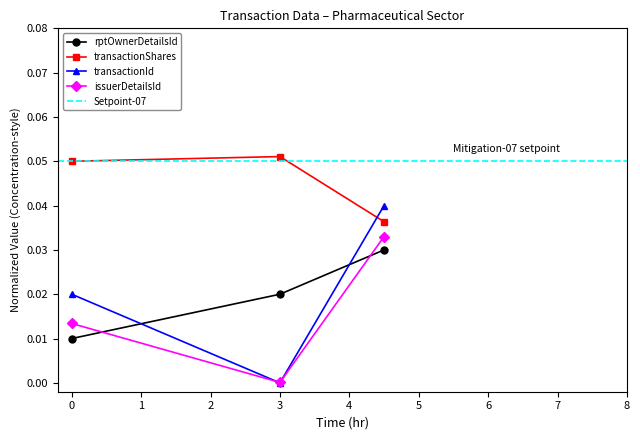

Is the value of transactionId at 0 greater than the value of rptOwnerDetailsId at 0?

Yes